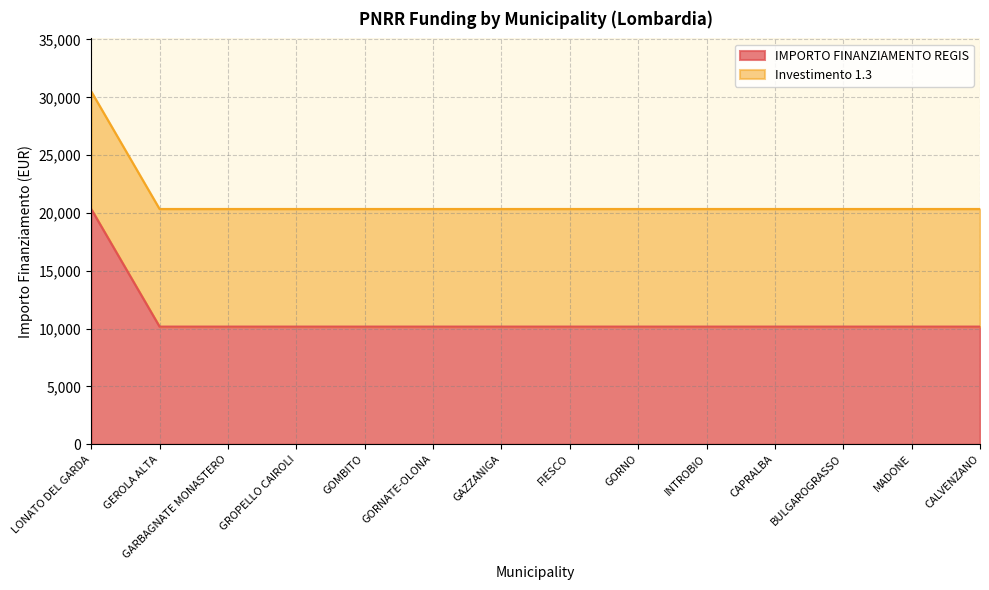

What is the minimum value shown in the chart?

10172